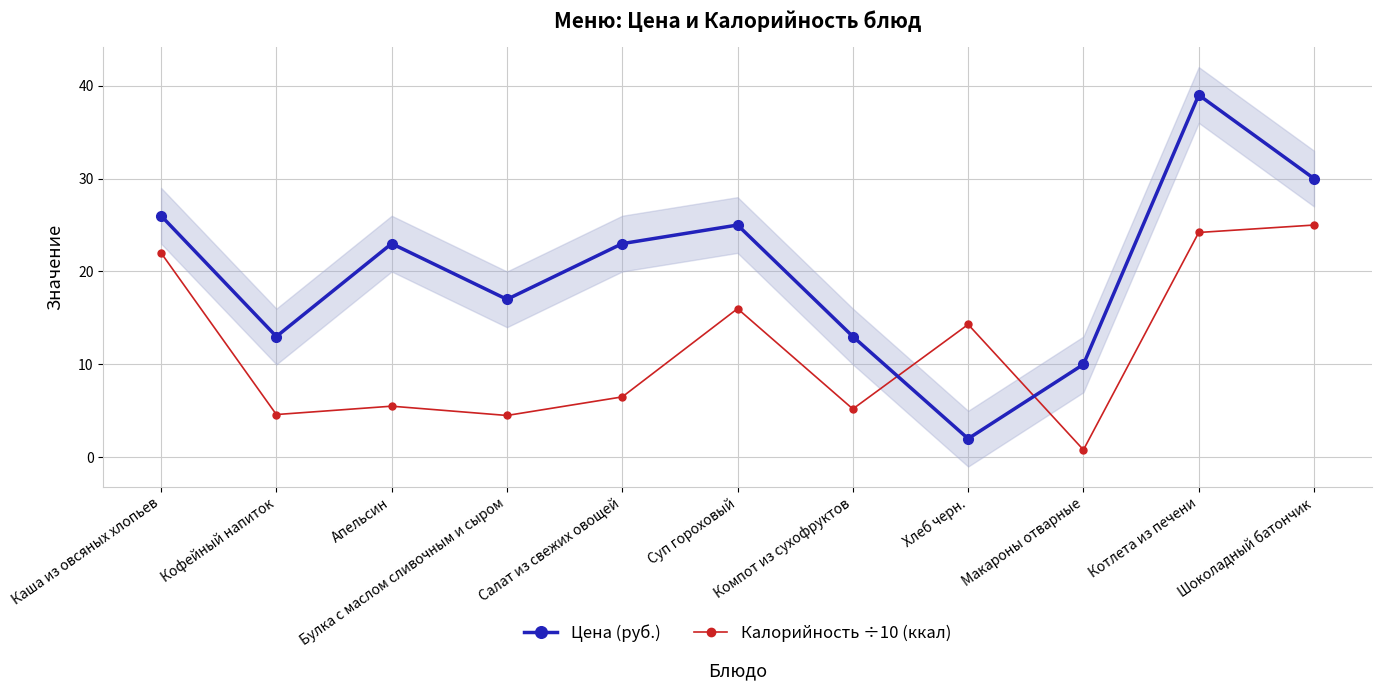

What is the value of the Калорийность ÷10 (ккал) point at the 10th from the left?

24.2